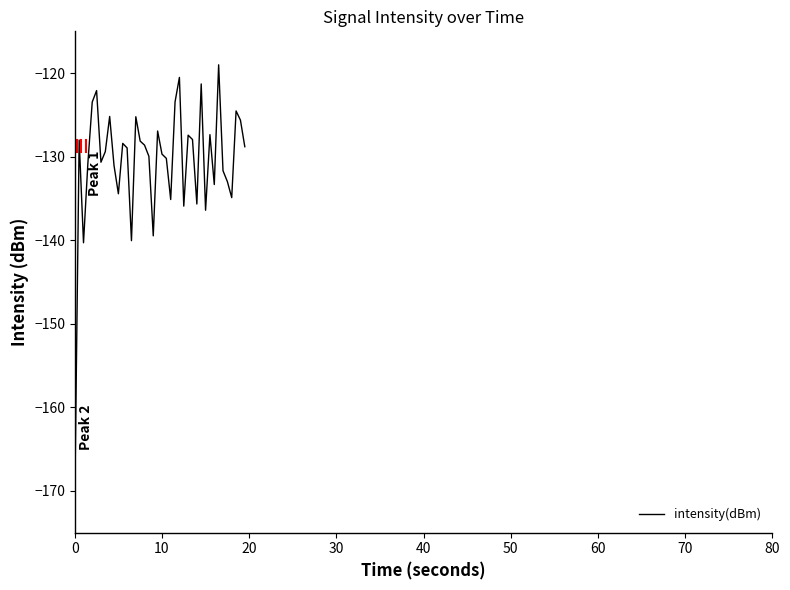

What is the greatest value displayed?

-119.0